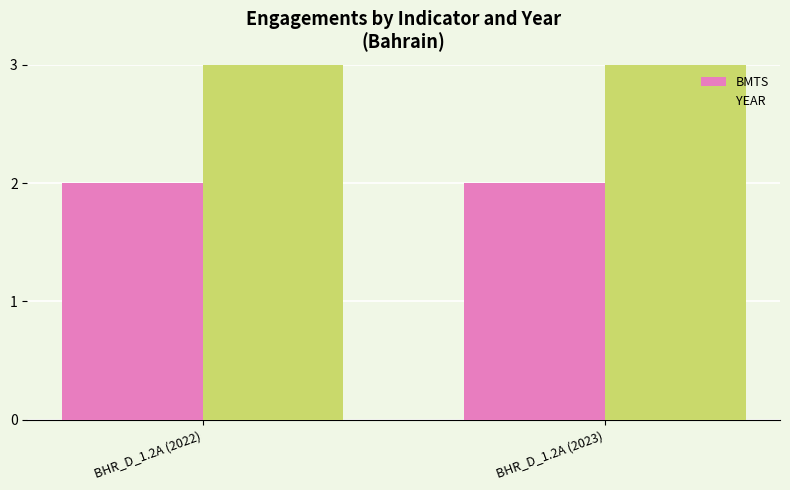

Reading right to left, what are all the values shown in this chart?

BMTS: 2	2
YEAR: 2023	2022